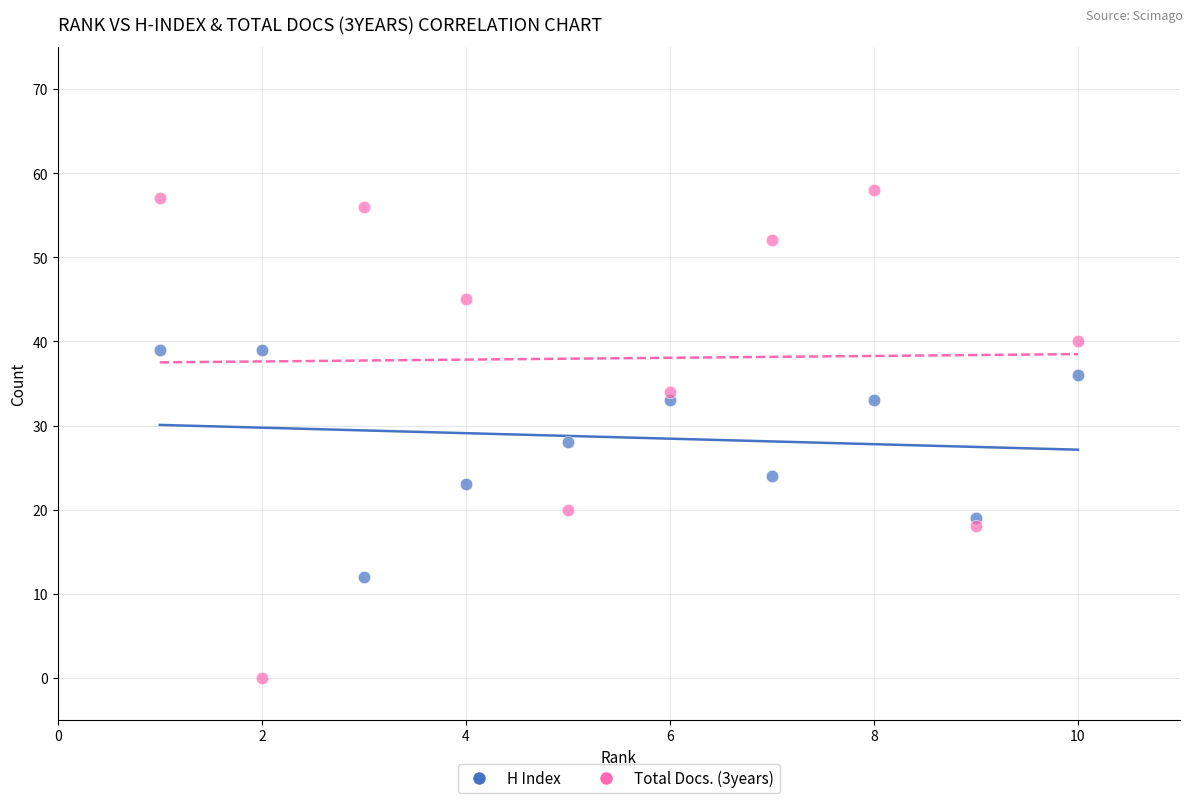

What are all the series names shown in the legend?

H Index, Total Docs. (3years)